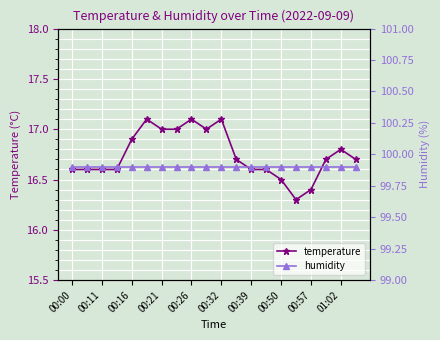

List the series in order of their overall mean, highest first.

humidity, temperature